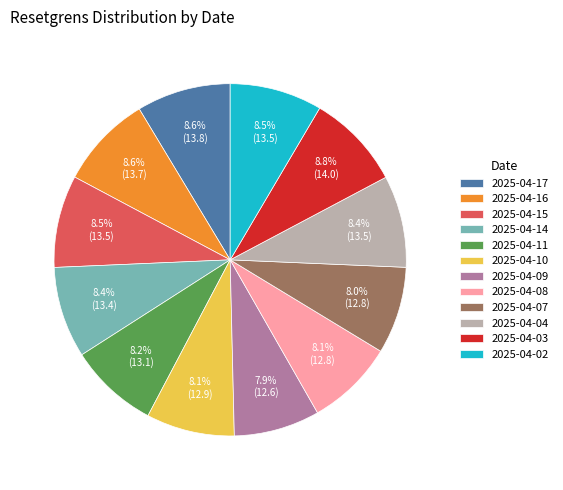

To the nearest percent, what portion does 2025-04-08 represent?

8%